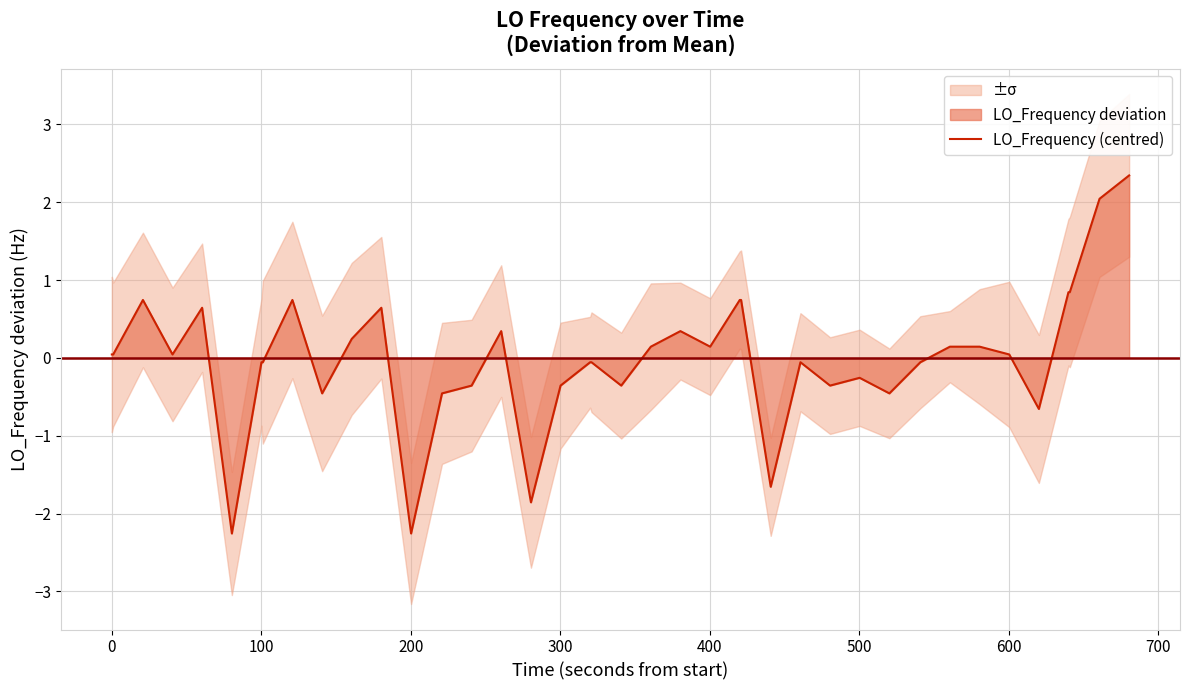

What is the lowest value of the LO_Frequency (centred) series?

-2.3